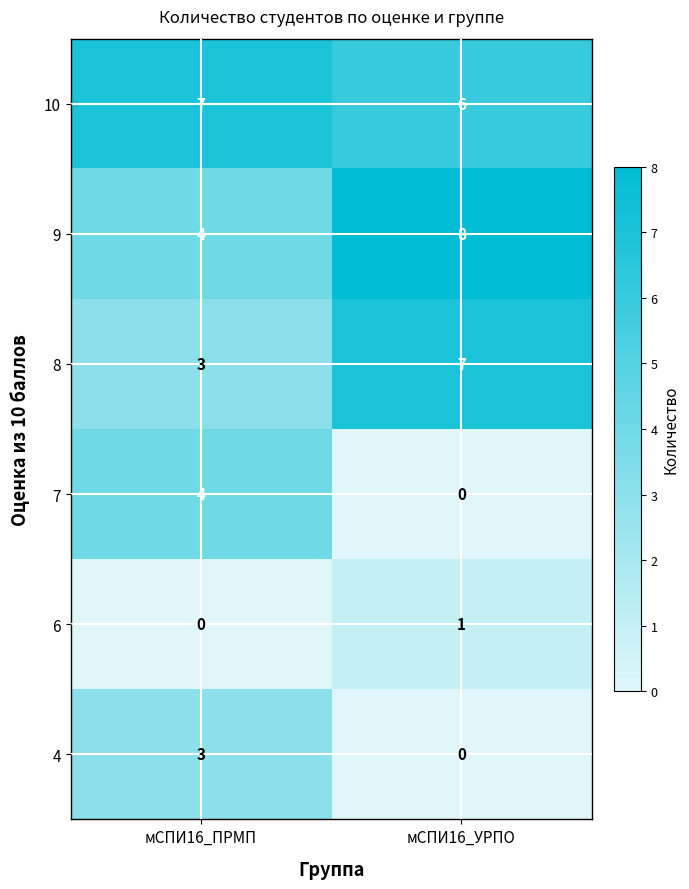

List the labels in order of 6 value, smallest first.

мСПИ16_ПРМП, мСПИ16_УРПО